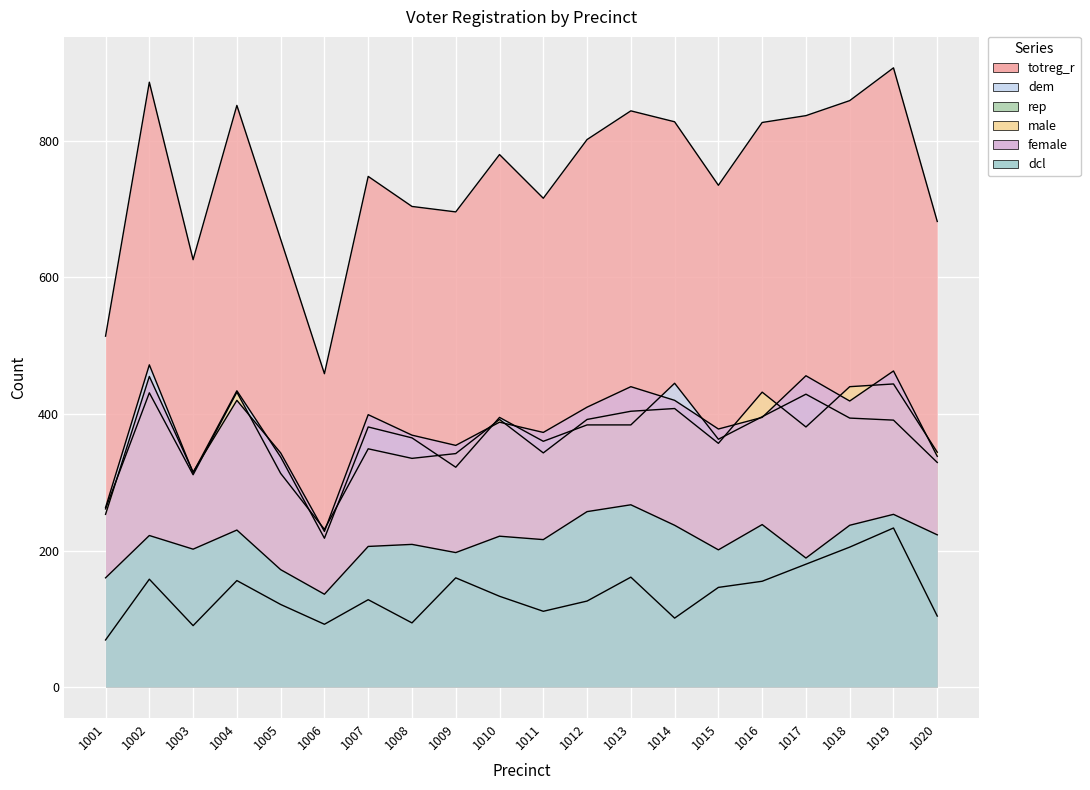

At which label is dem closest to 345?

1005